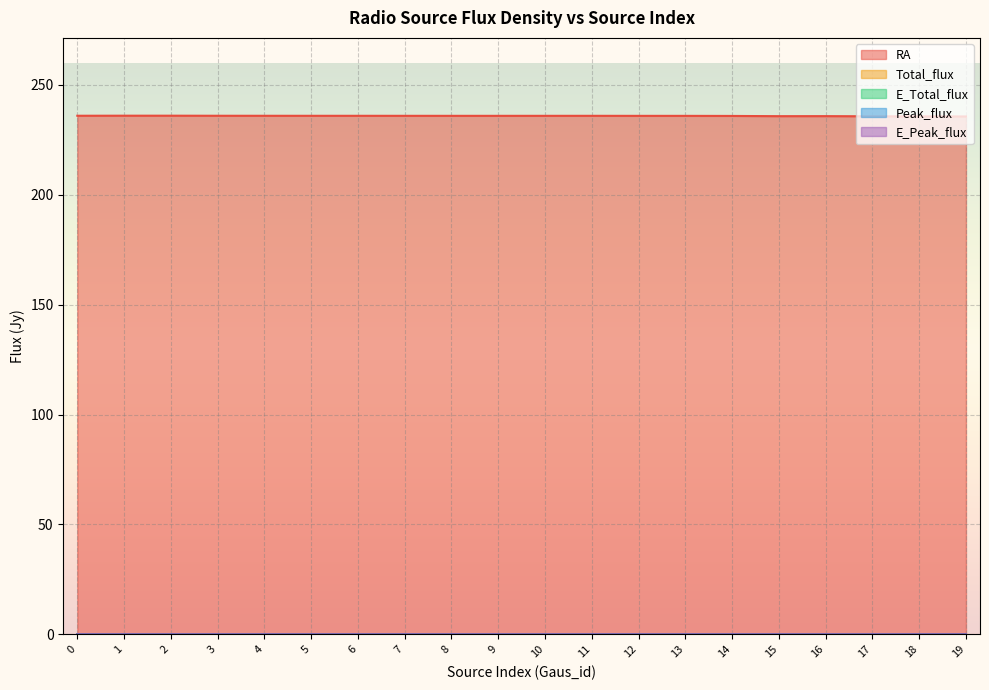

Rank the series by their maximum value, from lowest to highest.

E_Peak_flux, E_Total_flux, Peak_flux, Total_flux, RA